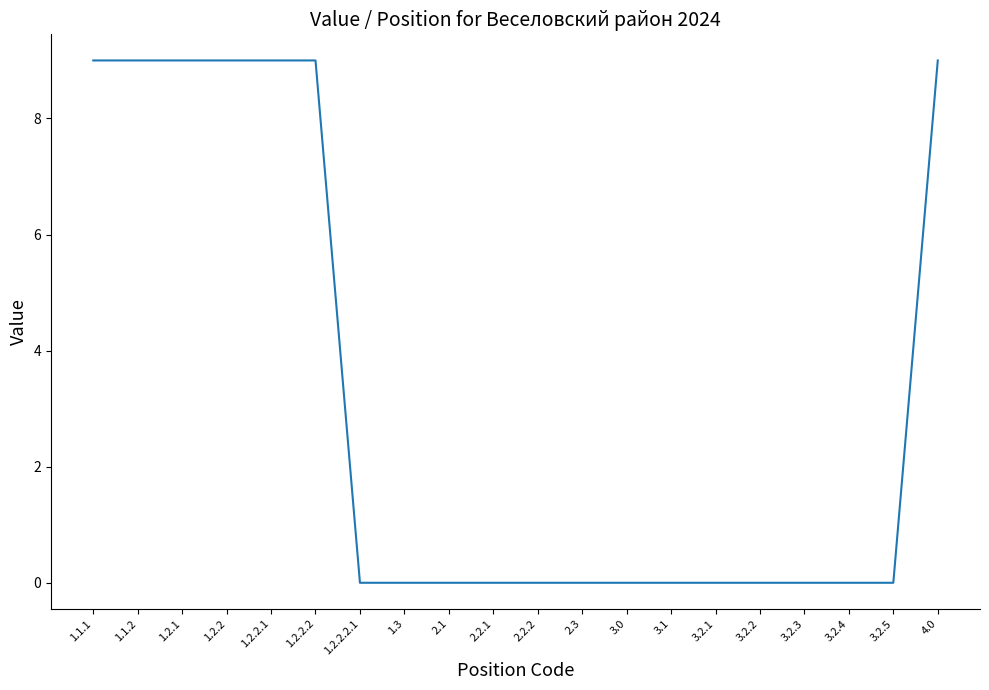

Reading right to left, what are all the values shown in this chart?

4.0=9	3.2.5=0	3.2.4=0	3.2.3=0	3.2.2=0	3.2.1=0	3.1=0	3.0=0	2.3=0	2.2.2=0	2.2.1=0	2.1=0	1.3=0	1.2.2.2.1=0	1.2.2.2=9	1.2.2.1=9	1.2.2=9	1.2.1=9	1.1.2=9	1.1.1=9